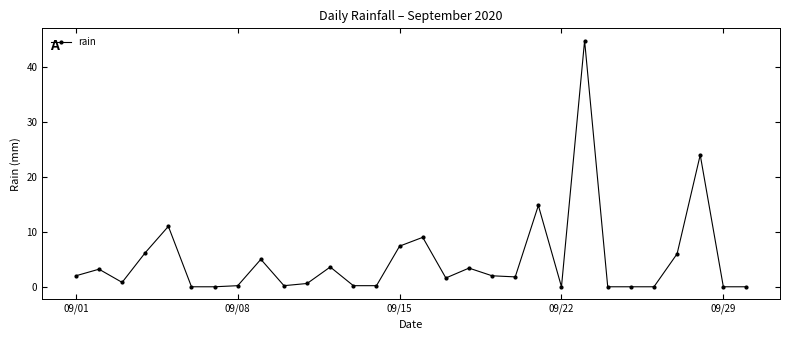

How many data points are less than 1?

14